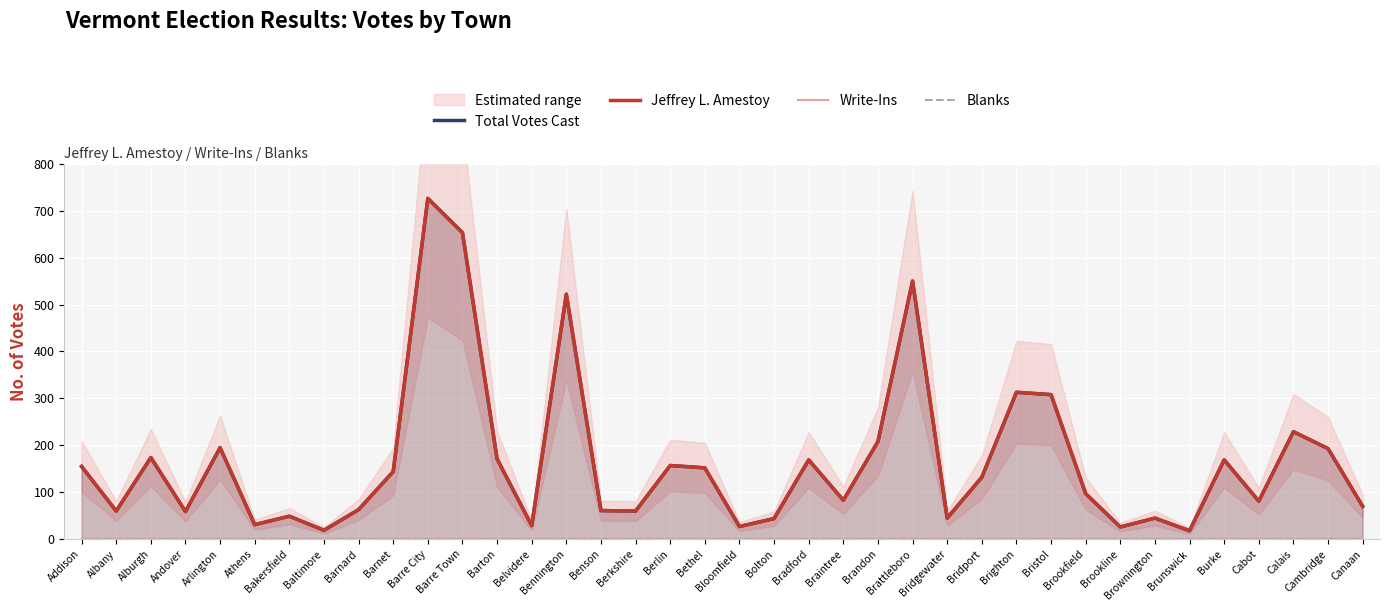

Reading right to left, transcribe all the data shown in this chart.

Total Votes Cast: Canaan=70	Cambridge=193	Calais=229	Cabot=81	Burke=169	Brunswick=18	Brownington=45	Brookline=26	Brookfield=97	Bristol=308	Brighton=313	Bridport=132	Bridgewater=45	Brattleboro=550	Brandon=208	Braintree=83	Bradford=169	Bolton=44	Bloomfield=27	Bethel=152	Berlin=157	Berkshire=60	Benson=61	Bennington=522	Belvidere=29	Barton=171	Barre Town=653	Barre City=726	Barnet=144	Barnard=63	Baltimore=19	Bakersfield=49	Athens=31	Arlington=195	Andover=59	Alburgh=174	Albany=60	Addison=155
Jeffrey L. Amestoy: Canaan=70	Cambridge=193	Calais=229	Cabot=81	Burke=169	Brunswick=18	Brownington=45	Brookline=26	Brookfield=97	Bristol=308	Brighton=313	Bridport=132	Bridgewater=45	Brattleboro=550	Brandon=208	Braintree=83	Bradford=169	Bolton=44	Bloomfield=27	Bethel=152	Berlin=157	Berkshire=60	Benson=61	Bennington=522	Belvidere=29	Barton=171	Barre Town=653	Barre City=726	Barnet=144	Barnard=63	Baltimore=19	Bakersfield=49	Athens=31	Arlington=195	Andover=59	Alburgh=174	Albany=60	Addison=155
Write-Ins: Canaan=0	Cambridge=0	Calais=0	Cabot=0	Burke=0	Brunswick=0	Brownington=0	Brookline=0	Brookfield=0	Bristol=0	Brighton=0	Bridport=0	Bridgewater=0	Brattleboro=0	Brandon=0	Braintree=0	Bradford=0	Bolton=0	Bloomfield=0	Bethel=0	Berlin=0	Berkshire=0	Benson=0	Bennington=0	Belvidere=0	Barton=0	Barre Town=0	Barre City=0	Barnet=0	Barnard=0	Baltimore=0	Bakersfield=0	Athens=0	Arlington=0	Andover=0	Alburgh=0	Albany=0	Addison=0
Blanks: Canaan=0	Cambridge=0	Calais=0	Cabot=0	Burke=0	Brunswick=0	Brownington=0	Brookline=0	Brookfield=0	Bristol=0	Brighton=0	Bridport=0	Bridgewater=0	Brattleboro=0	Brandon=0	Braintree=0	Bradford=0	Bolton=0	Bloomfield=0	Bethel=0	Berlin=0	Berkshire=0	Benson=0	Bennington=0	Belvidere=0	Barton=0	Barre Town=0	Barre City=0	Barnet=0	Barnard=0	Baltimore=0	Bakersfield=0	Athens=0	Arlington=0	Andover=0	Alburgh=0	Albany=0	Addison=0